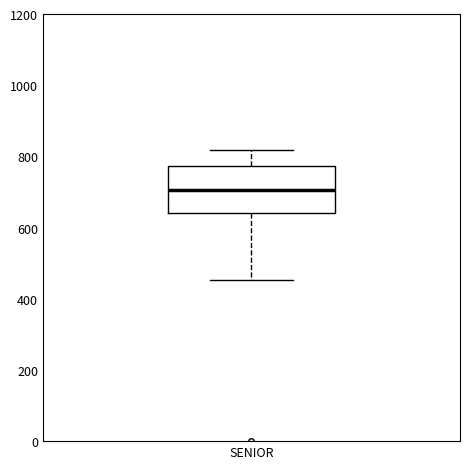

Transcribe this box plot: give where the median line is, the range the box spans, and where the two whiskers end, as read against the y-axis. The values are not printed on the chart, so give them approximately, as read against the axis.

median 700, box 640 to 780, whiskers 460 to 820